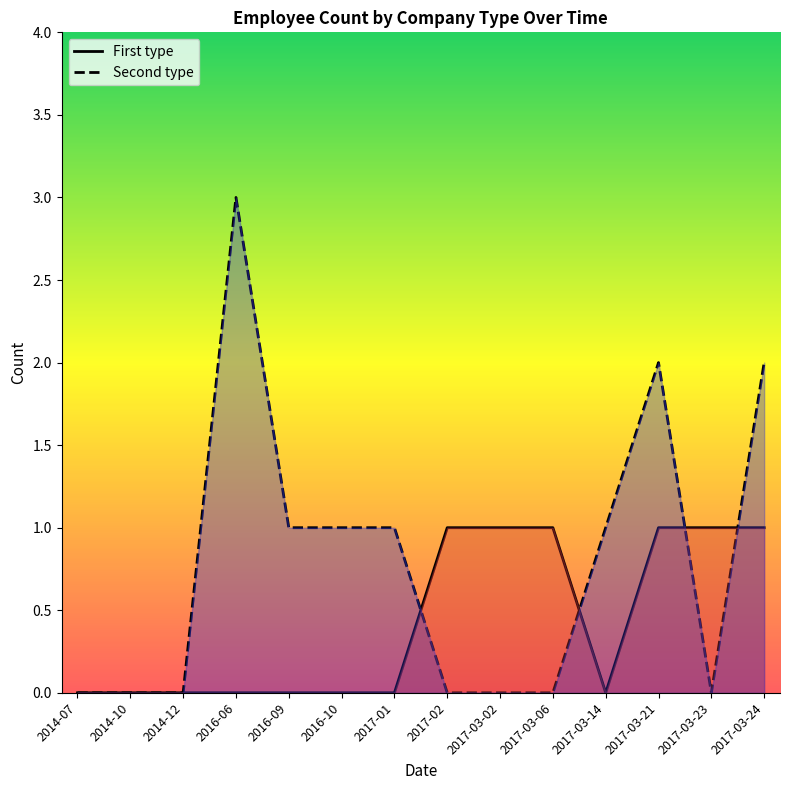

How many positive values does the Second type series have?

7